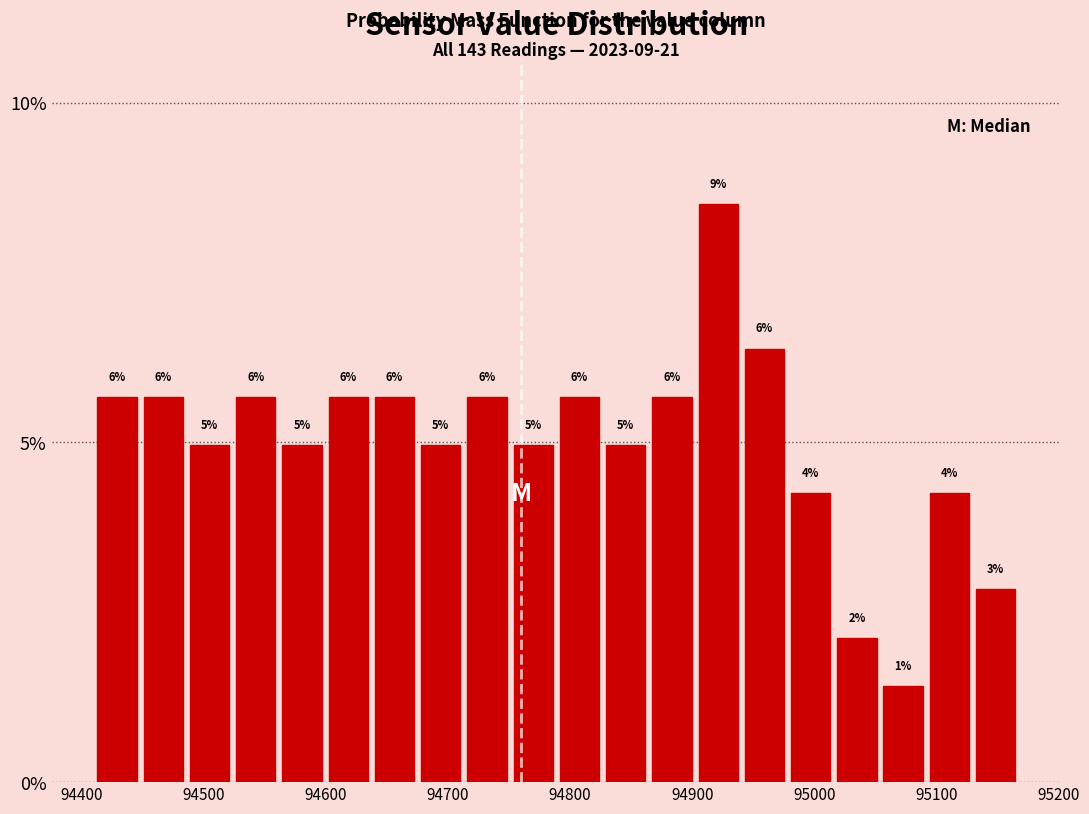

Read against the x-axis, roughly where is the centre of the tallest bar?

94920